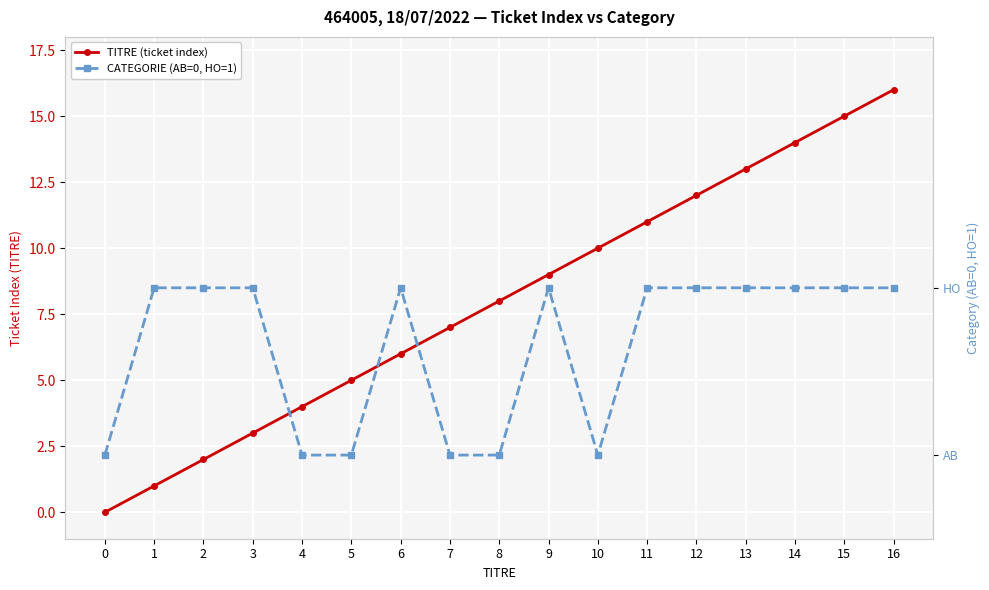

How many distinct data groups are displayed?

2